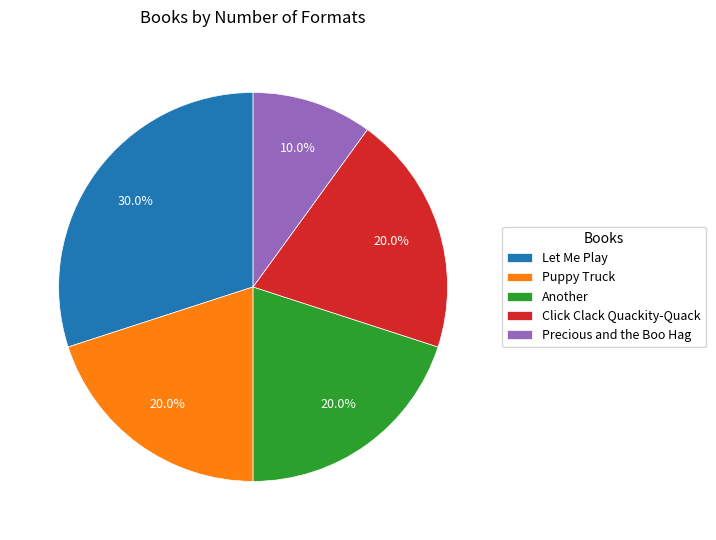

What is the ratio of the value at Click Clack Quackity-Quack to the value at Another?

1.0